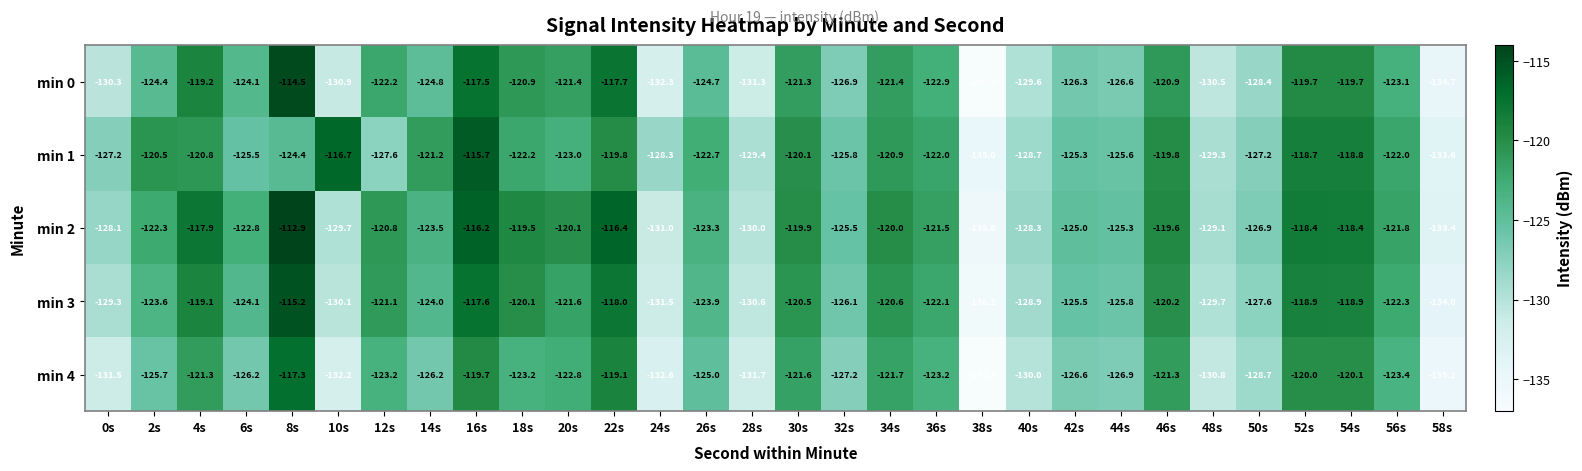

What is the minimum value shown in the chart?

-137.3